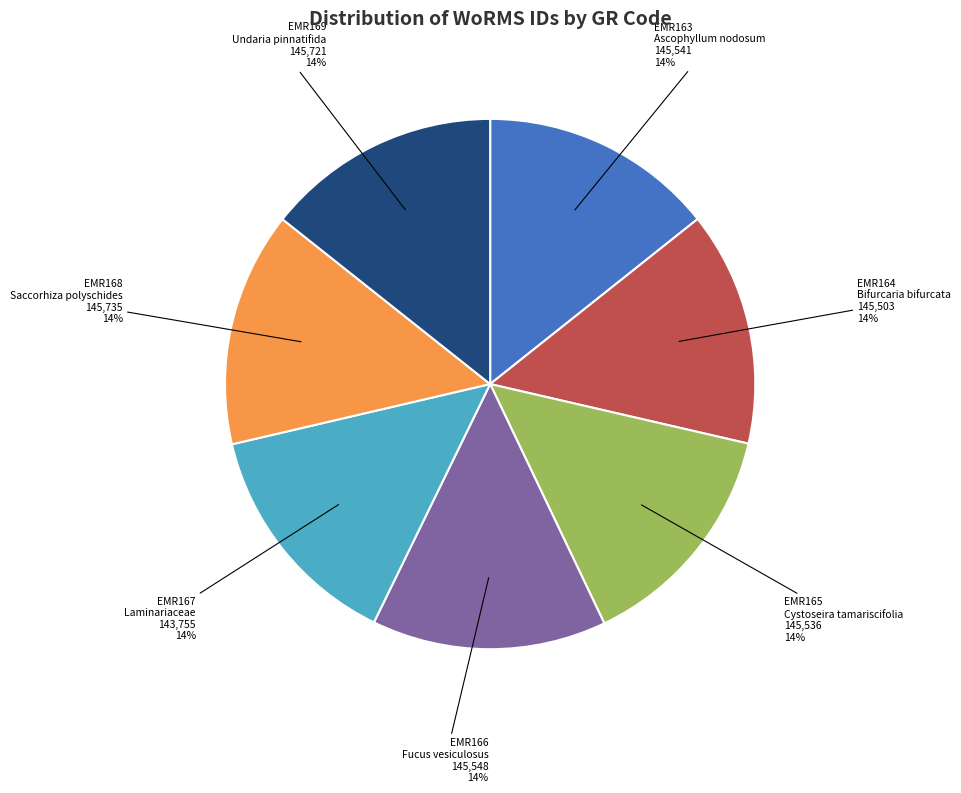

True or false: EMR167 accounts for 7% of the total.

False